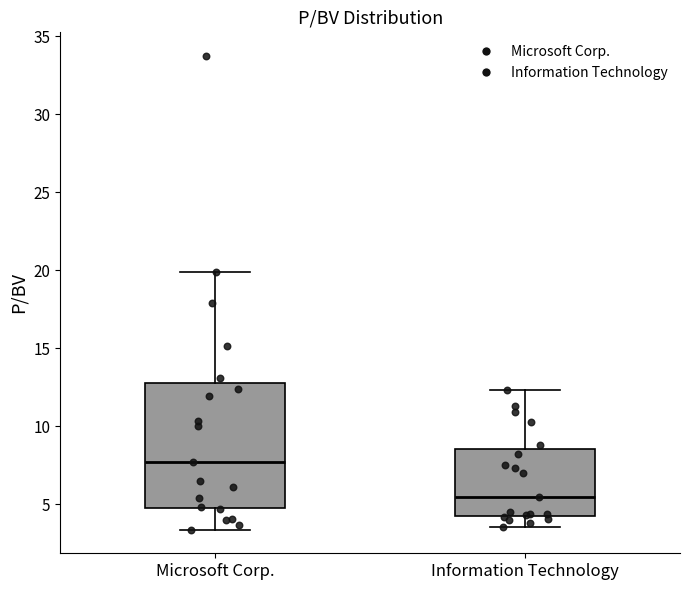

Which box has the lowest median line?

Information Technology